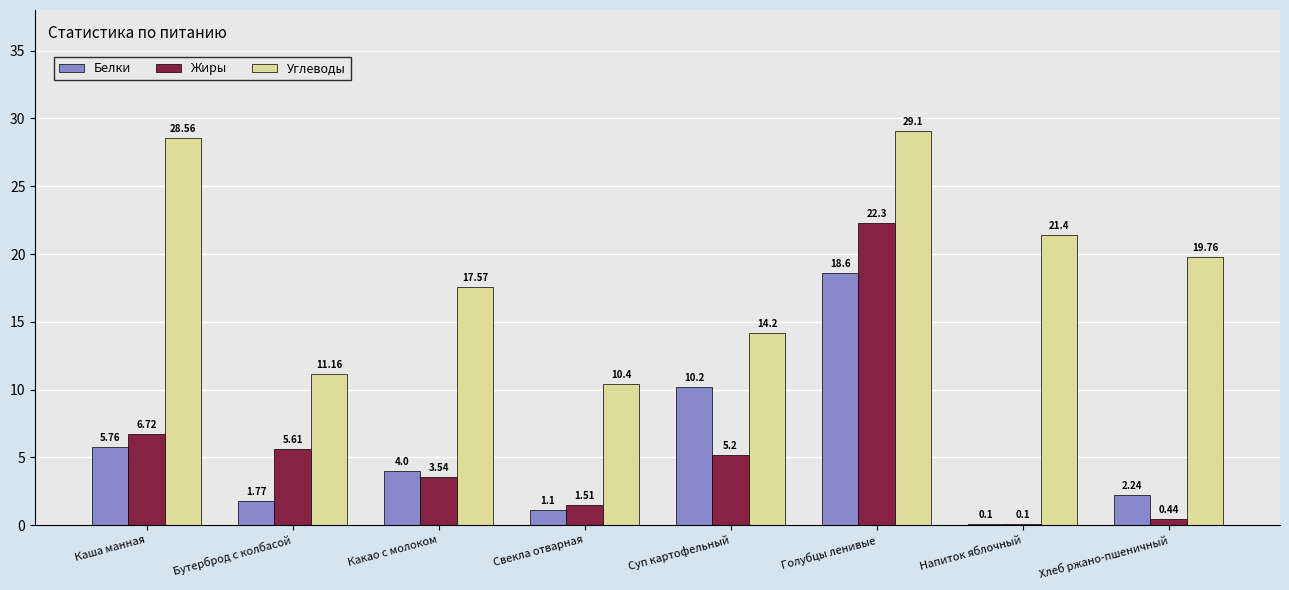

Are the bars horizontal?

No